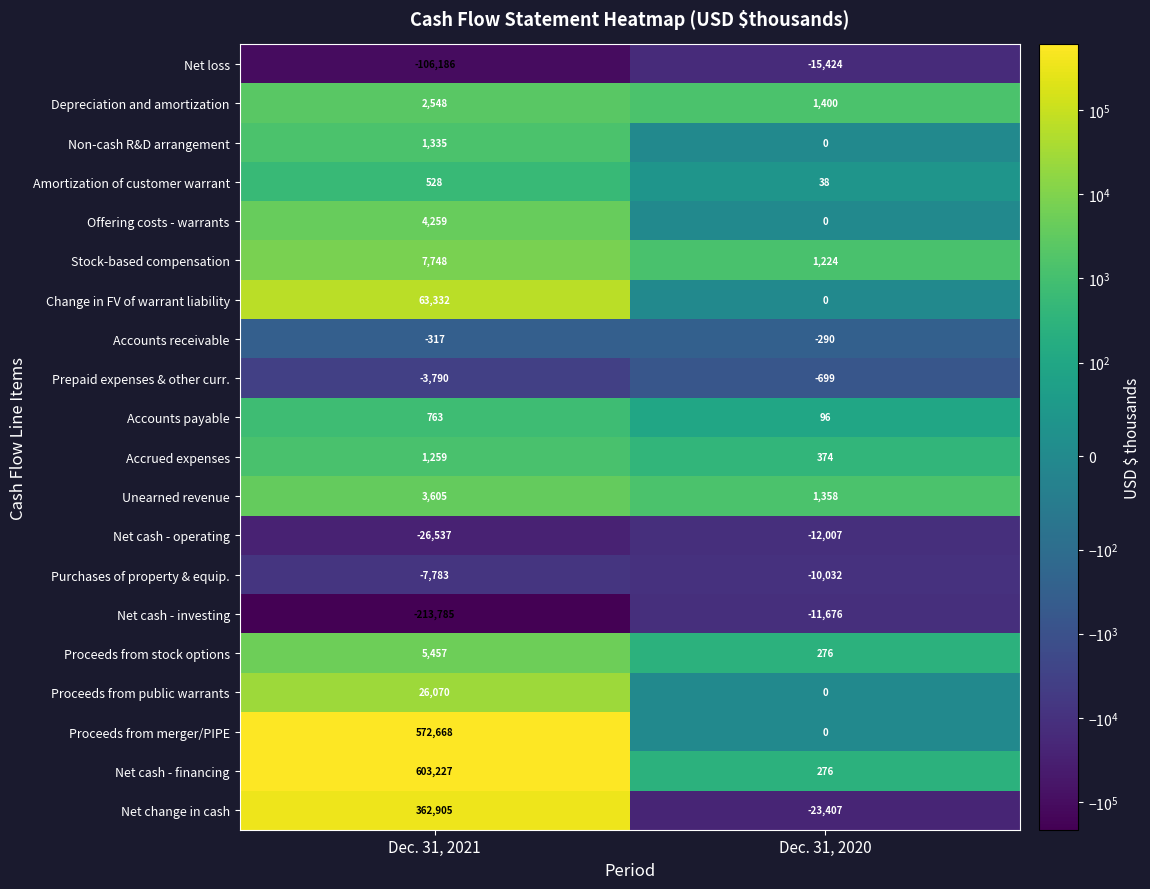

At how many categories does at least one series exceed 415790?

1